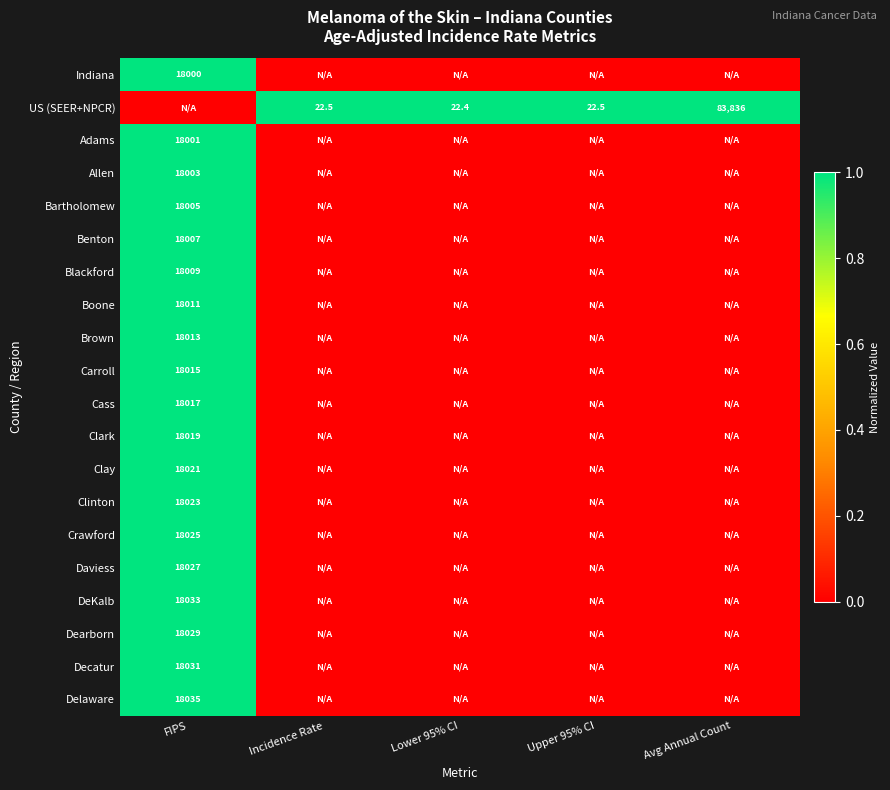

At how many categories does at least one series exceed 0?

5